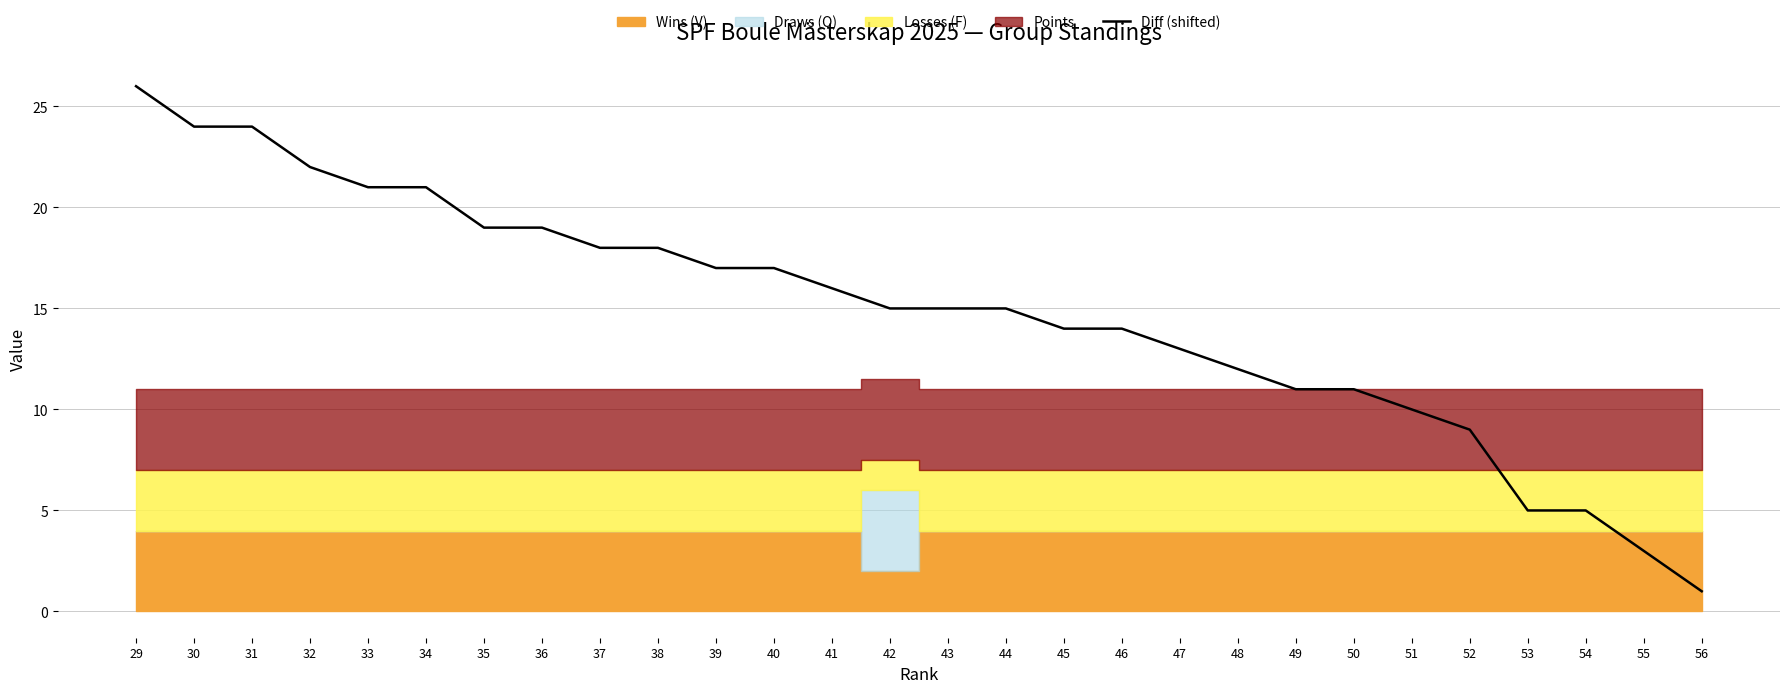

What is the difference between the maximum and minimum values?

25